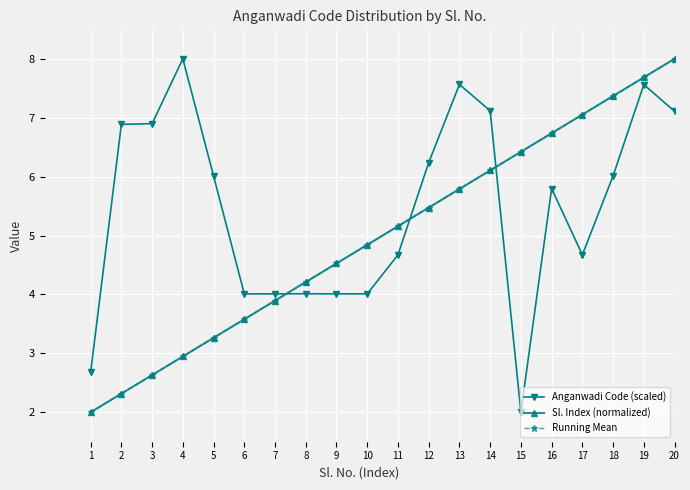

Where do Sl. Index (normalized) and Anganwadi Code (scaled) first cross each other?

7 and 8